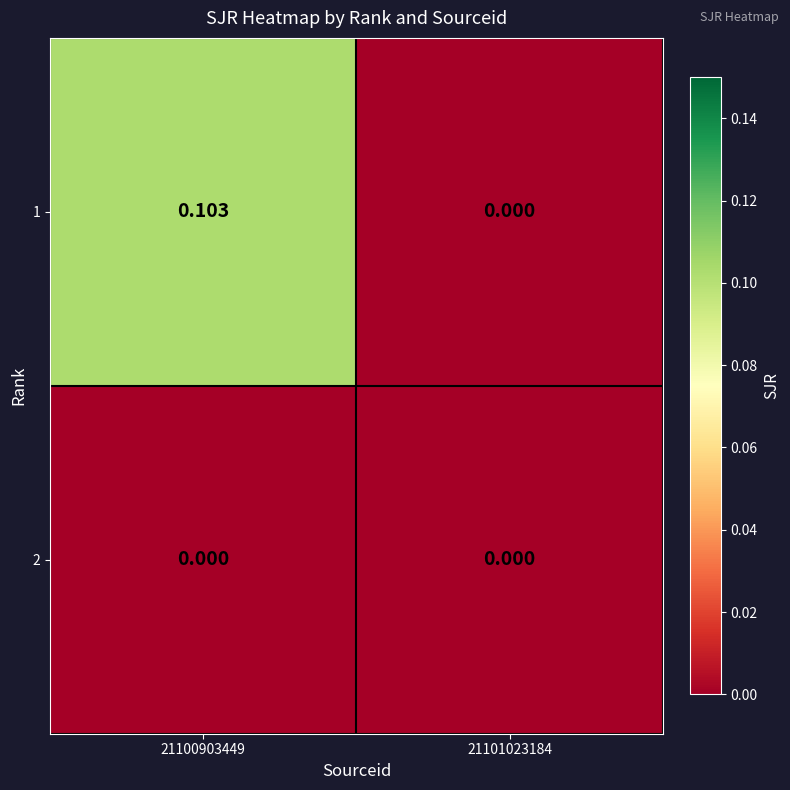

Rank the series by their average value, from lowest to highest.

2, 1